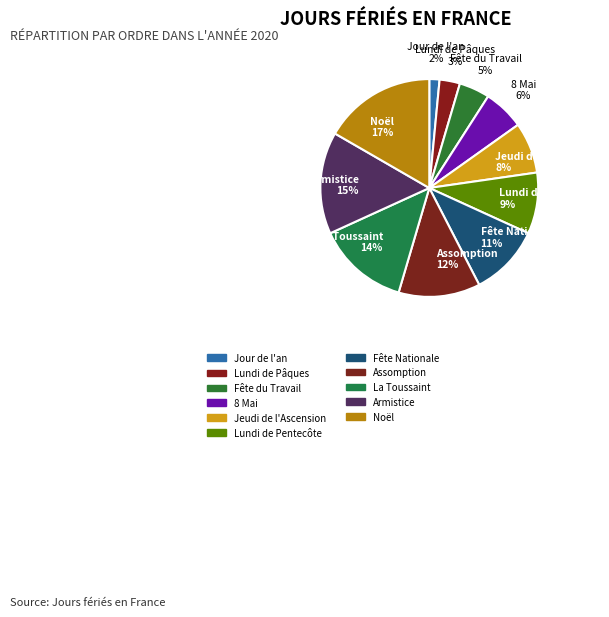

Which category has the smallest portion of the pie?

Jour de l'an